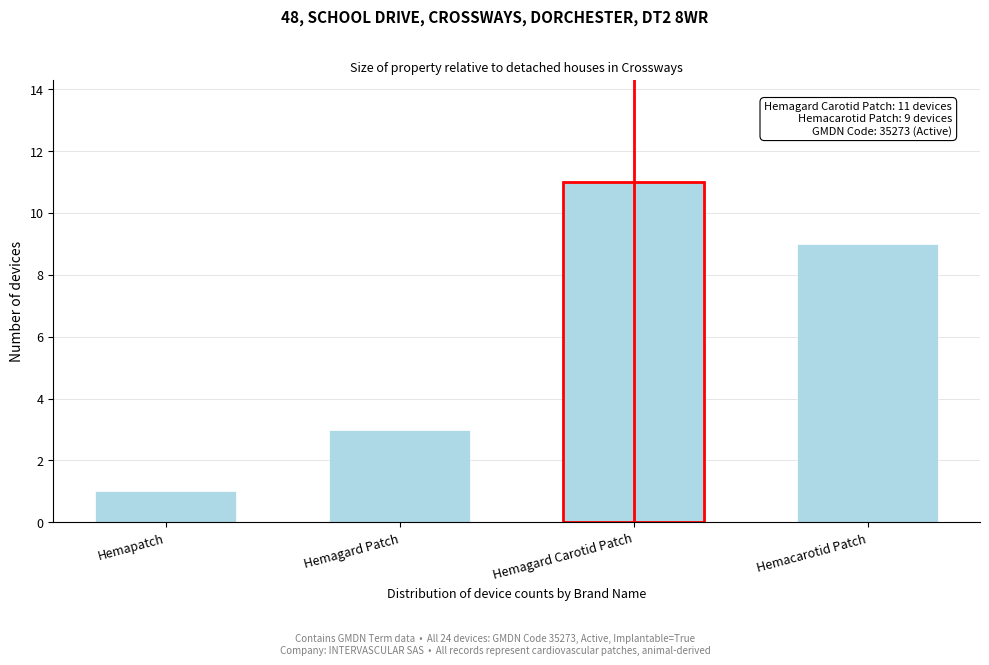

Reading left to right, what are all the values shown in this chart?

Hemapatch=1	Hemagard Patch=3	Hemagard Carotid Patch=11	Hemacarotid Patch=9